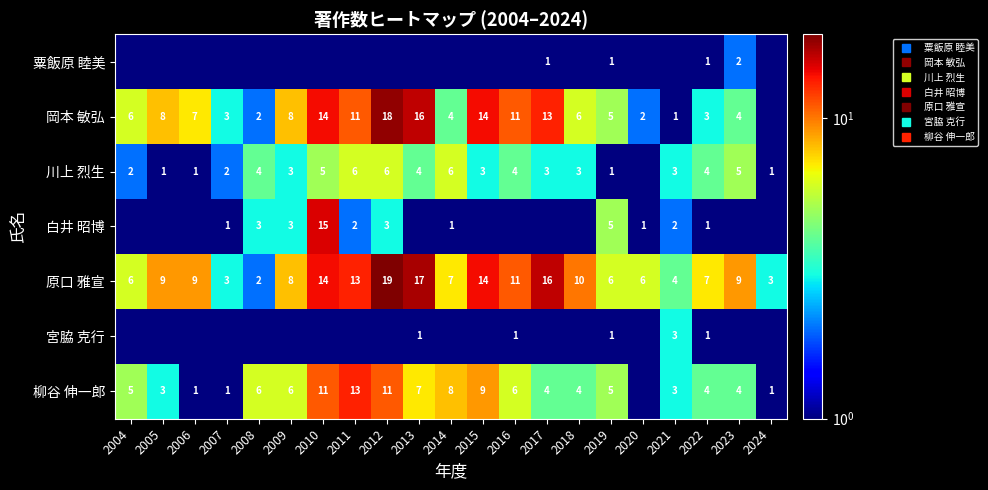

Rank the categories by 粟飯原 睦美 value from highest to lowest.

2023, 2017, 2019, 2022, 2004, 2005, 2006, 2007, 2008, 2009, 2010, 2011, 2012, 2013, 2014, 2015, 2016, 2018, 2020, 2021, 2024